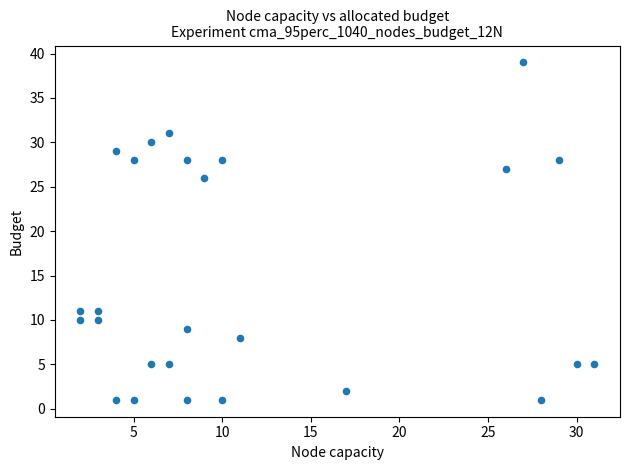

What Y value in the scatter plot is closest to 20?

26